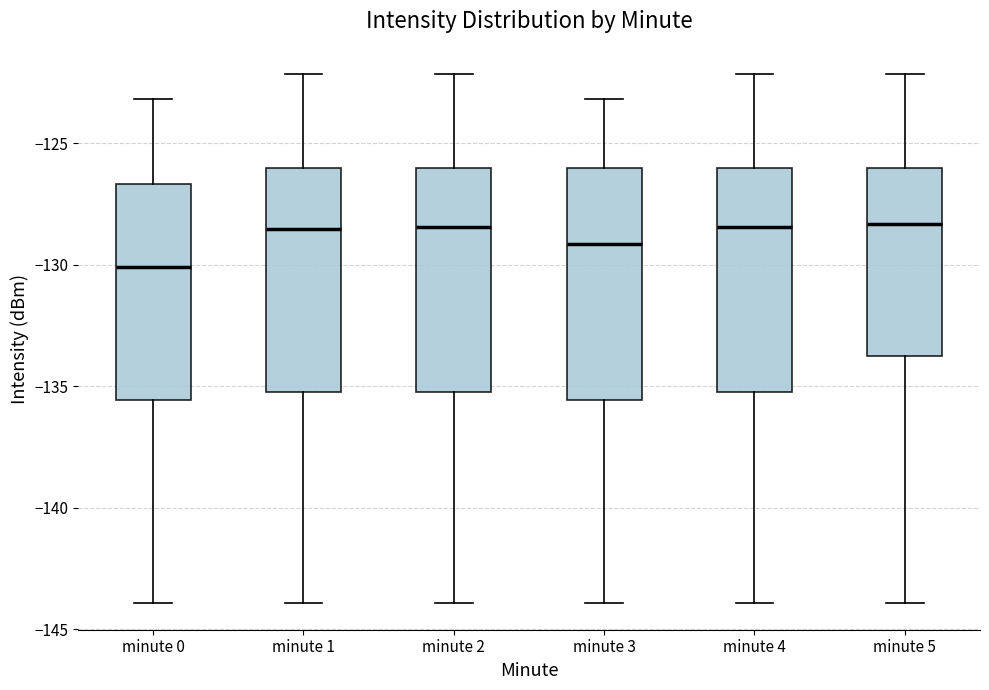

Reading left to right, transcribe this box plot: for each box, give where its median line is, the range the box spans, and where its two whiskers end, as read against the y-axis. The values are not printed on the chart, so give them approximately, as read against the axis.

minute 0: median -130.0, box -135.5 to -126.5, whiskers -144.0 to -123.0
minute 1: median -128.5, box -135.0 to -126.0, whiskers -144.0 to -122.0
minute 2: median -128.5, box -135.0 to -126.0, whiskers -144.0 to -122.0
minute 3: median -129.0, box -135.5 to -126.0, whiskers -144.0 to -123.0
minute 4: median -128.5, box -135.0 to -126.0, whiskers -144.0 to -122.0
minute 5: median -128.5, box -133.5 to -126.0, whiskers -144.0 to -122.0